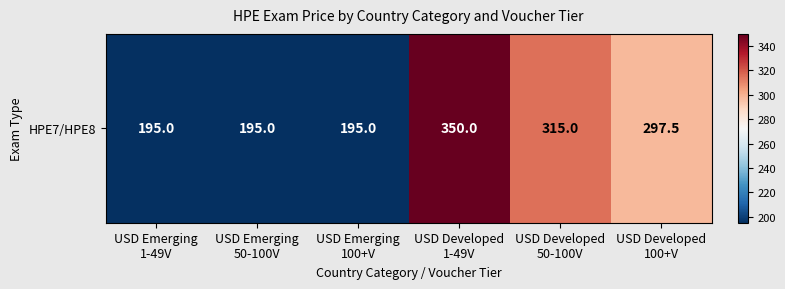

Count the number of data series in this chart.

1